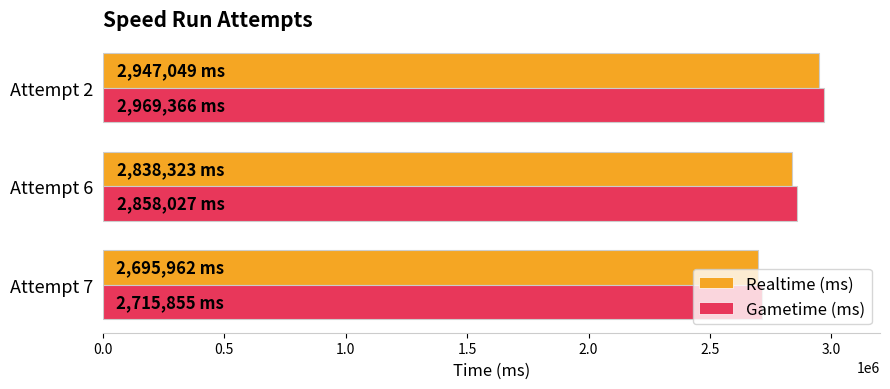

How many values in the Realtime (ms) series are below 2838323?

1